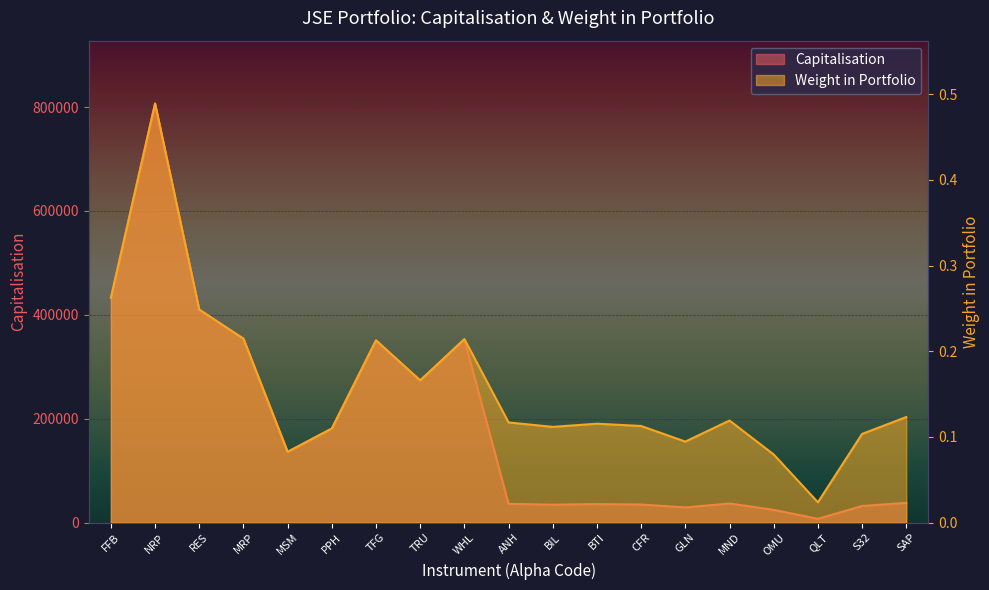

List the series in order of their peak value, highest first.

Capitalisation, Weight in Portfolio